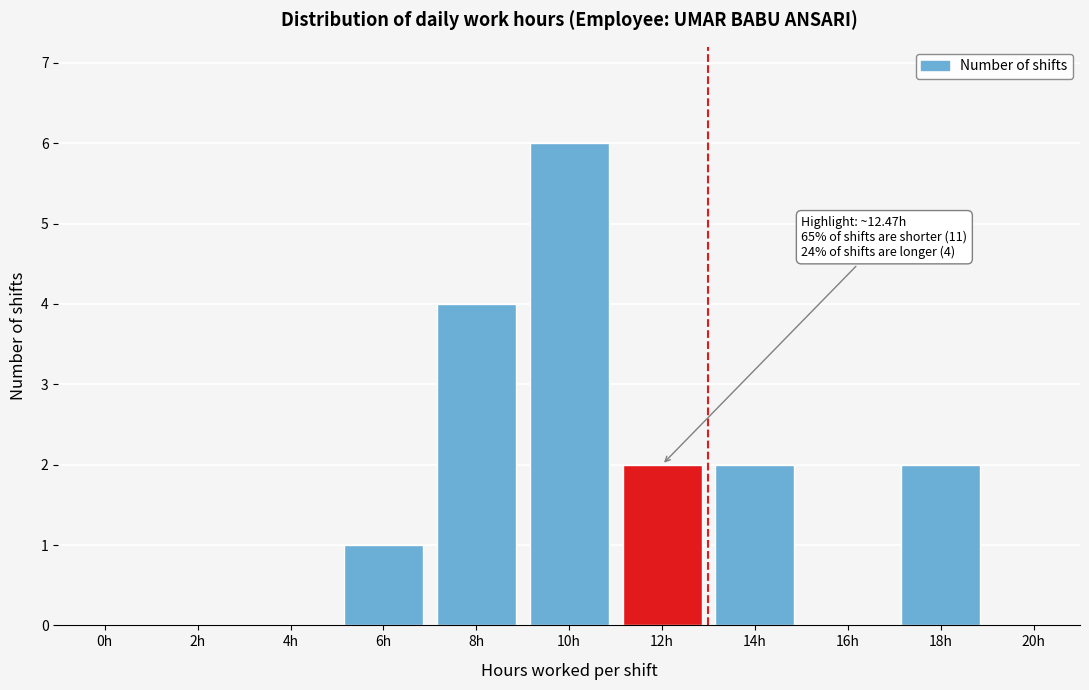

Reading left to right, what are all the values shown in this chart?

0h=0	2h=0	4h=0	6h=1	8h=4	10h=6	12h=2	14h=2	16h=0	18h=2	20h=0